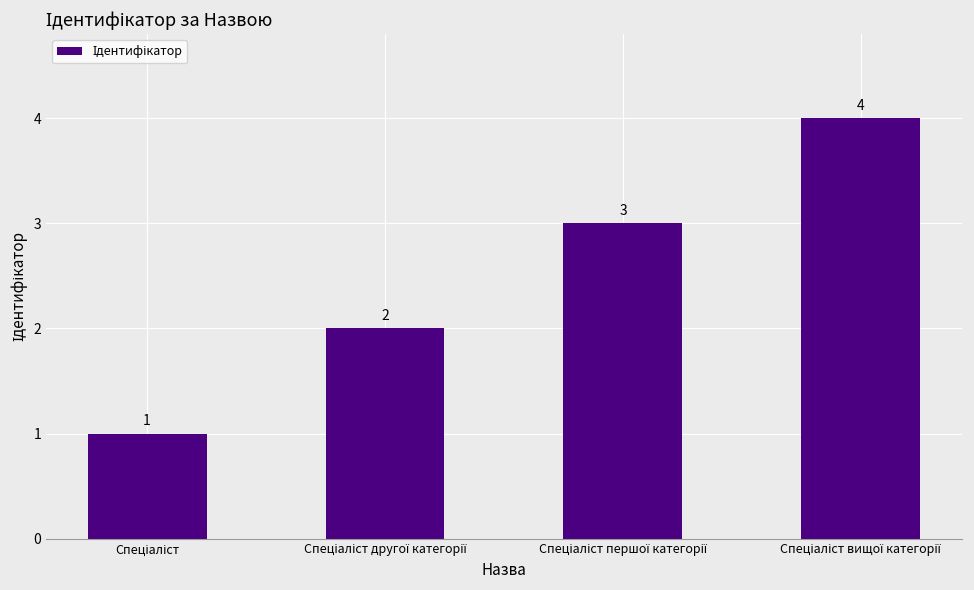

What is the value of the 1st bar from the left?

1